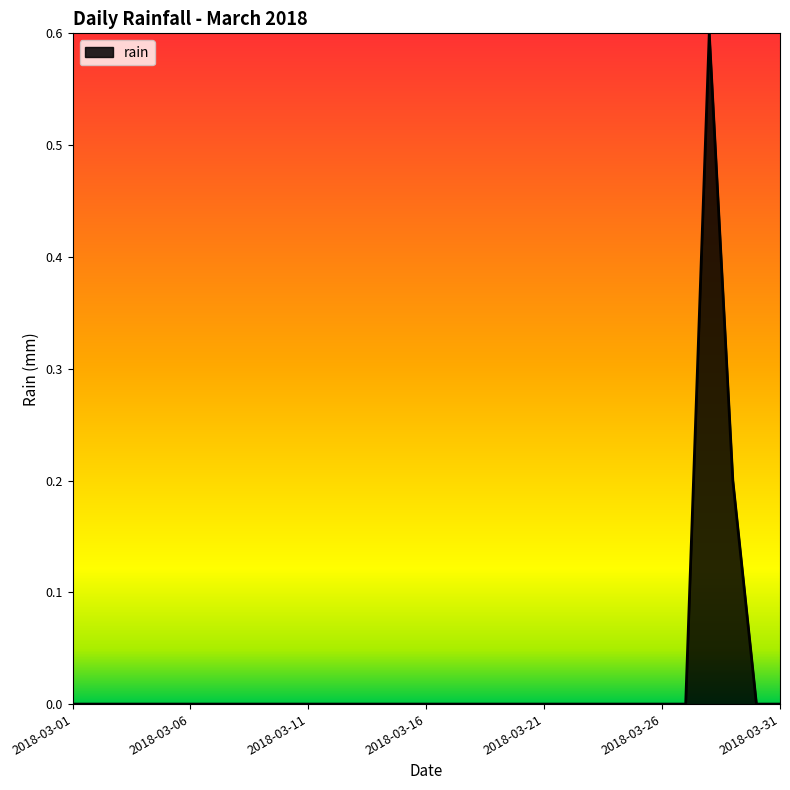

Does the chart have visible grid lines?

No